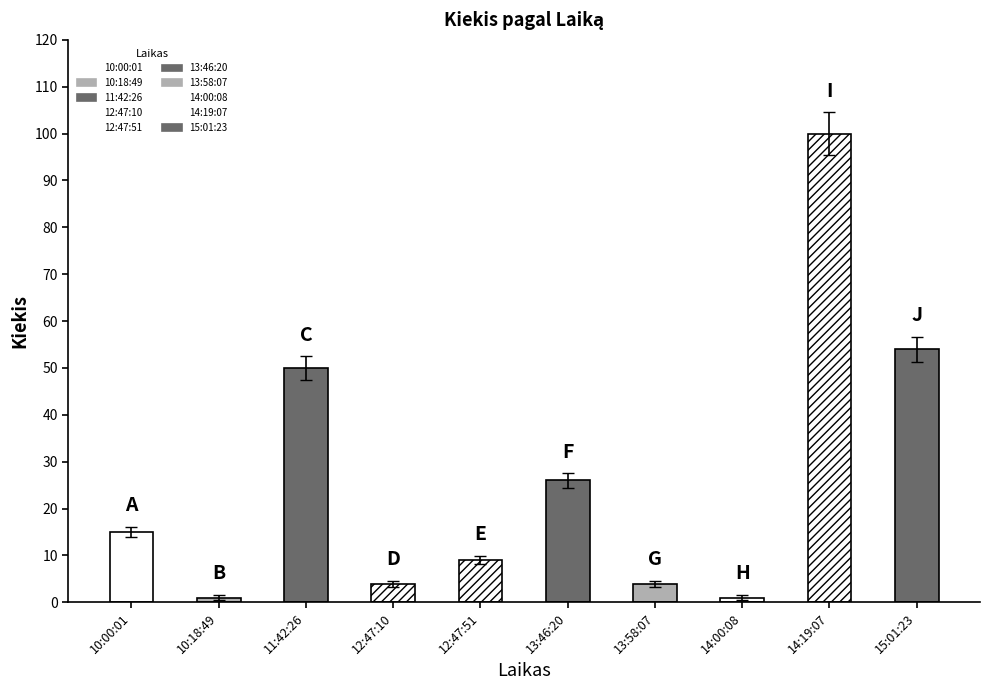

Is it true that the value at 13:58:07 is 3.3?

True